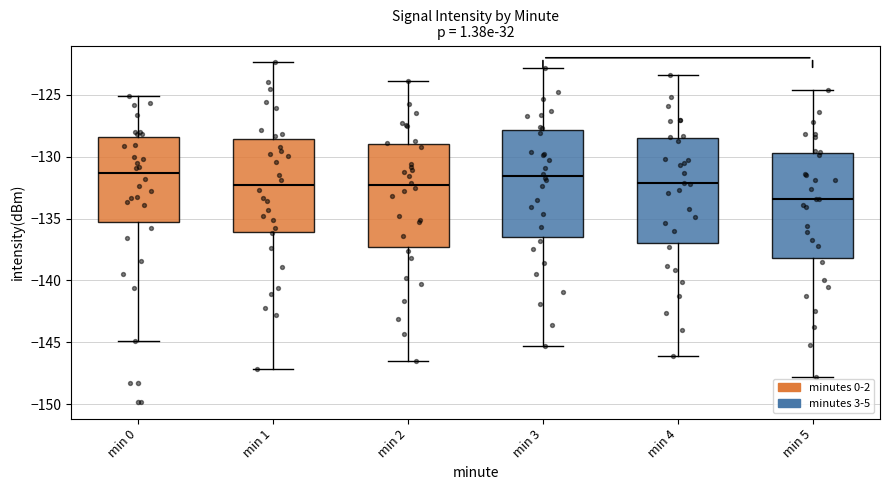

Where is the upper edge of the box for min 5 on the y-axis? The values are not printed on the chart, so give them approximately, as read against the axis.

-129.5